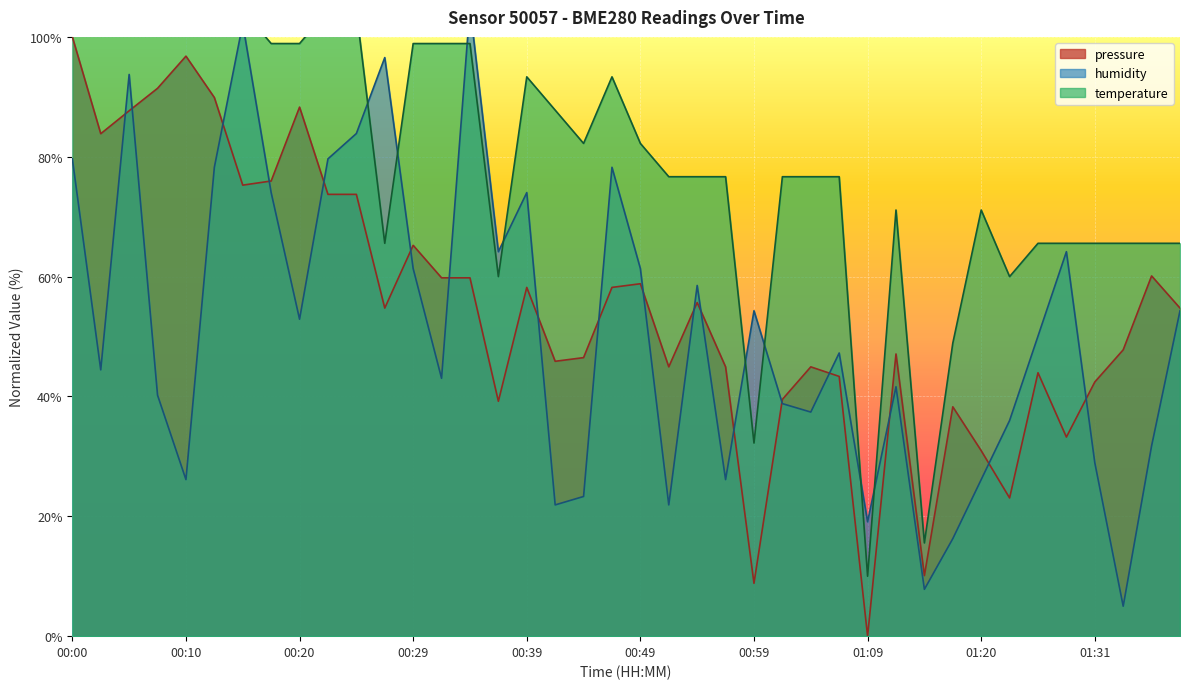

The pressure series shows 8.8 at 00:59. True or false?

True